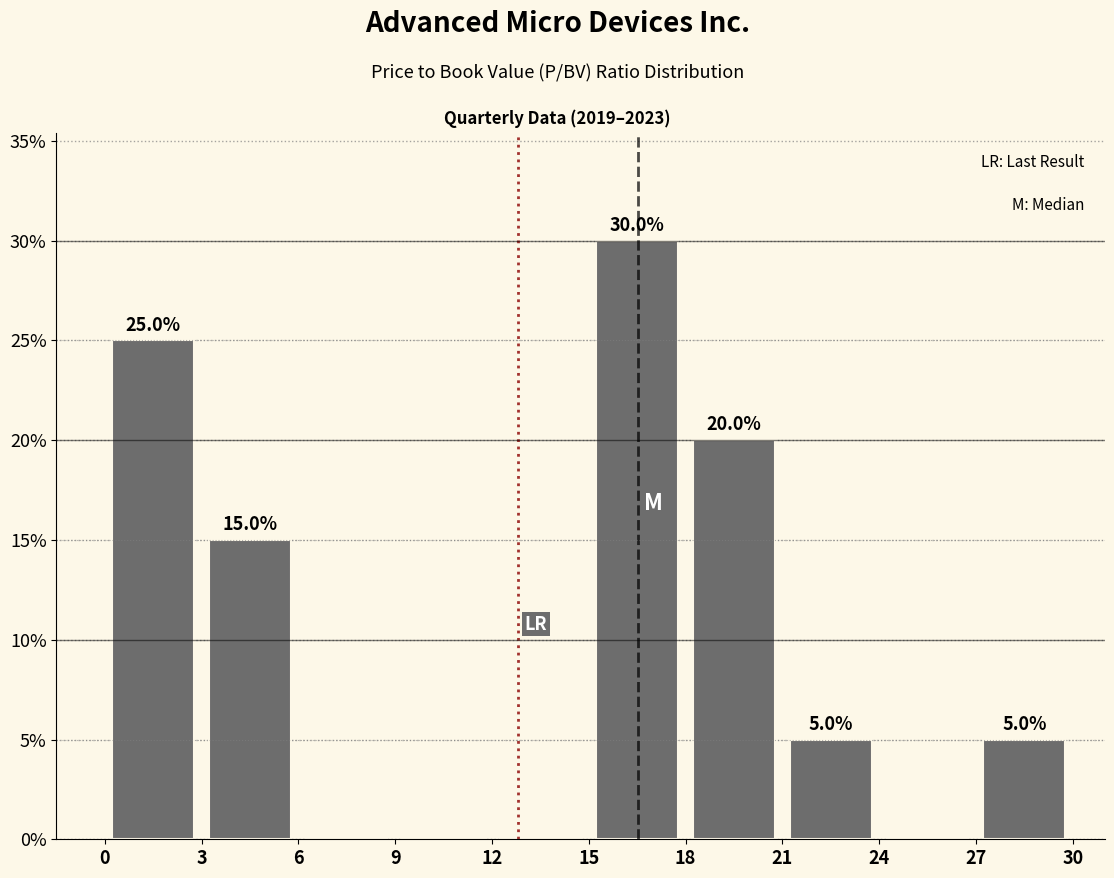

Over which range of the x-axis is the bar tallest?

15 to 18